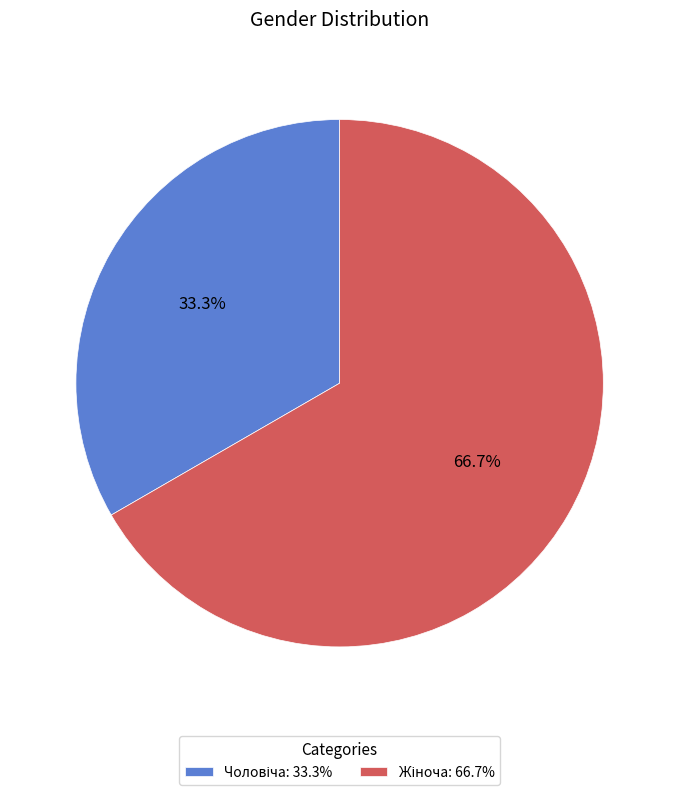

Count the number of slices in the pie.

2